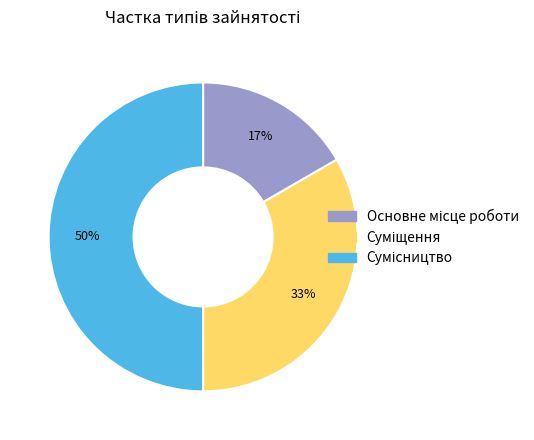

To the nearest percent, what is the average slice percentage?

33%